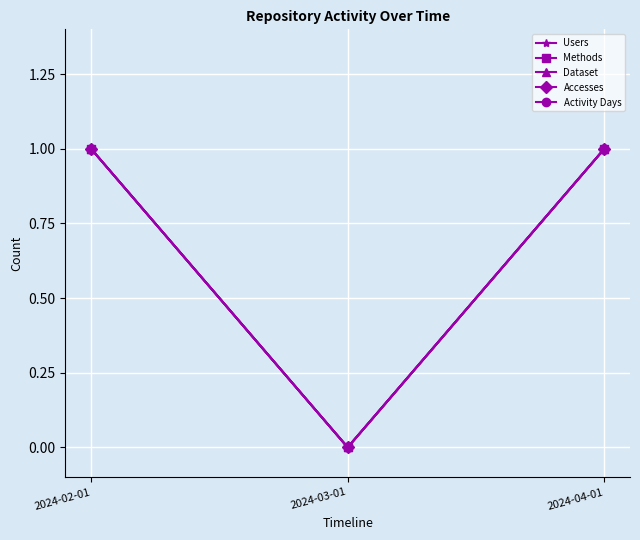

What is the difference between the Dataset values at 2024-03-01 and 2024-04-01?

1